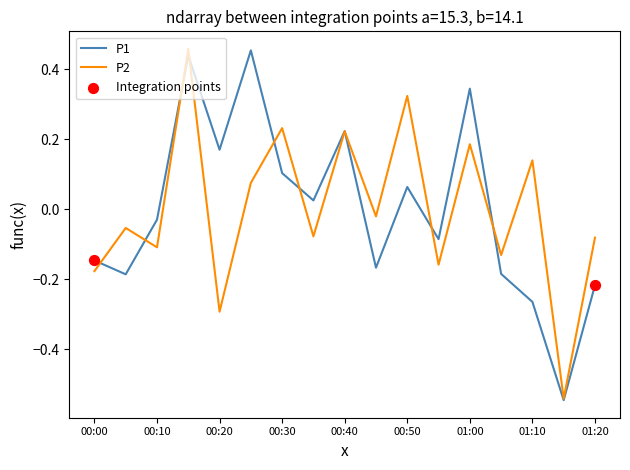

At which category is the sum across all series the highest?

00:15